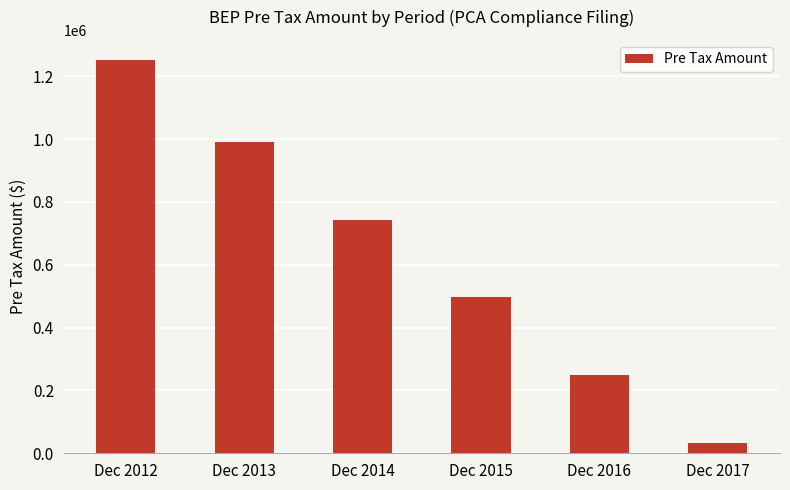

Rank the categories by value from lowest to highest.

Dec 2017, Dec 2016, Dec 2015, Dec 2014, Dec 2013, Dec 2012